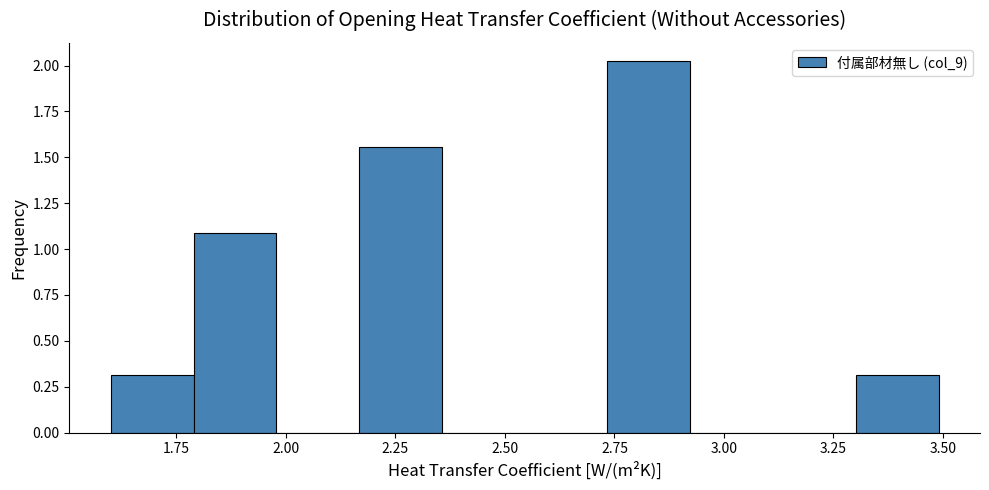

Around what value on the x-axis is the tallest bar? Give the approximate position of its centre, as read against the axis.

2.85